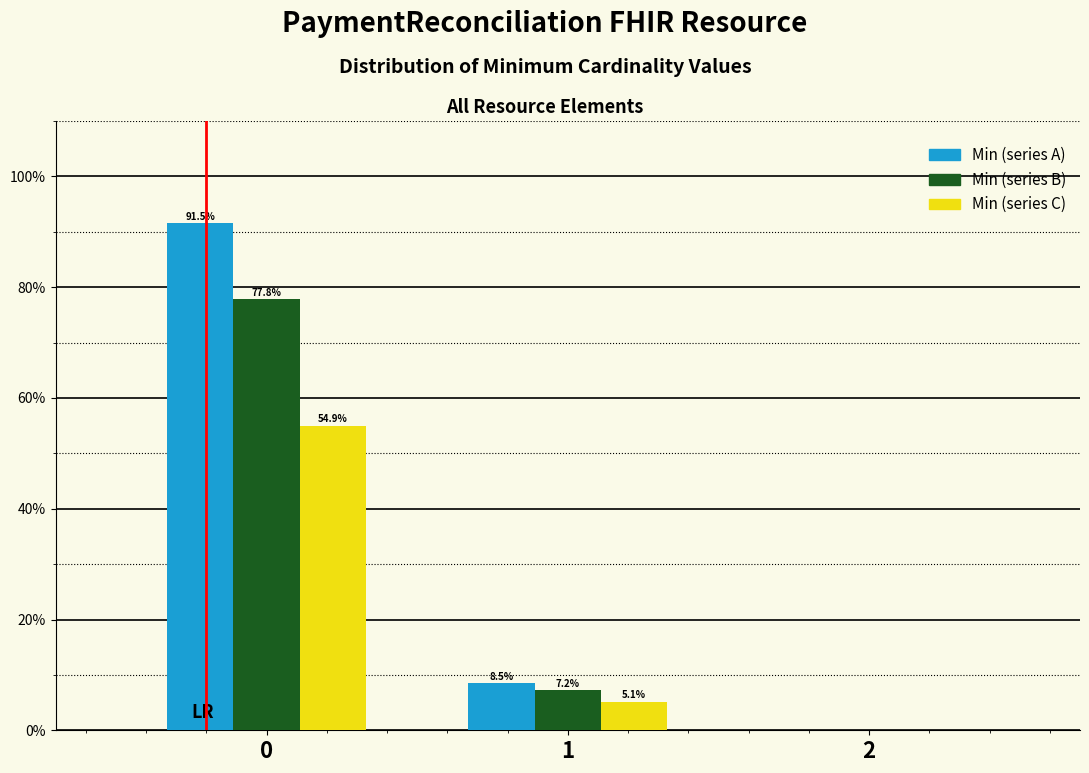

What is the total value across all series at 0?

224.2